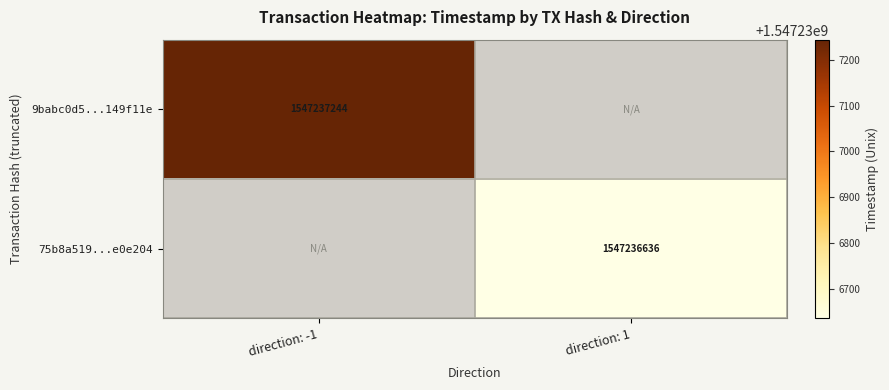

List the labels in order of 75b8a519f96e18ffe284046b990944855e0e204 value, smallest first.

direction_-1, direction_1